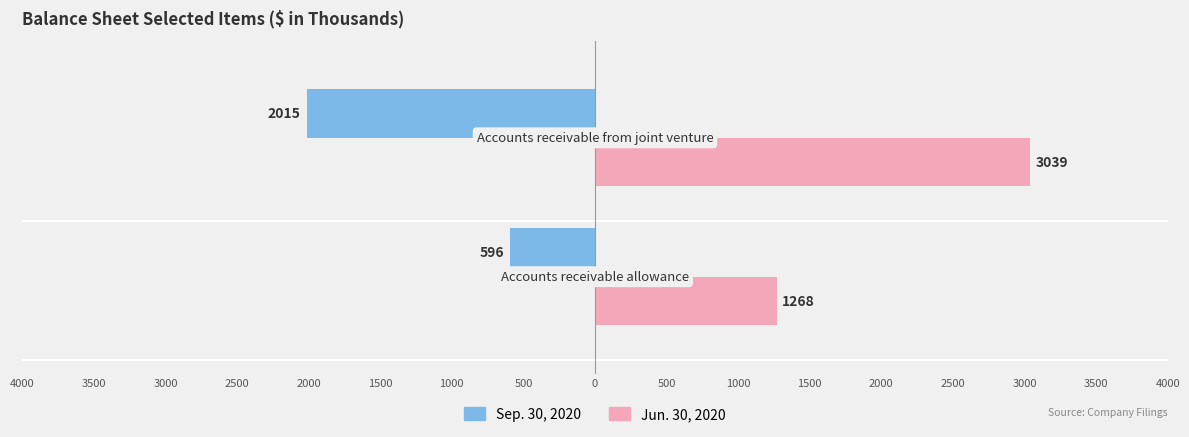

What are all the series names shown in the legend?

Sep. 30, 2020, Jun. 30, 2020